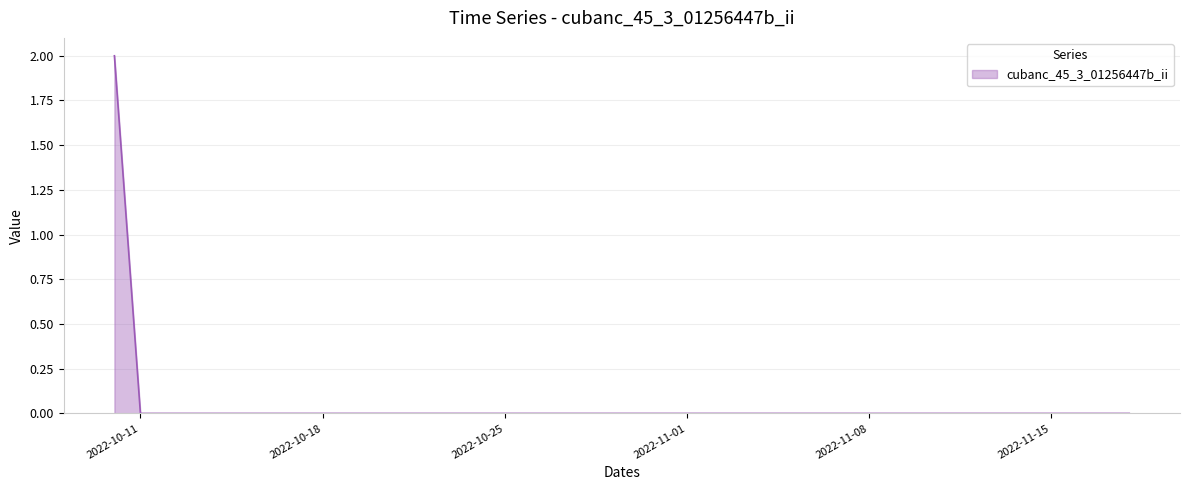

How many lines are shown in the chart?

1